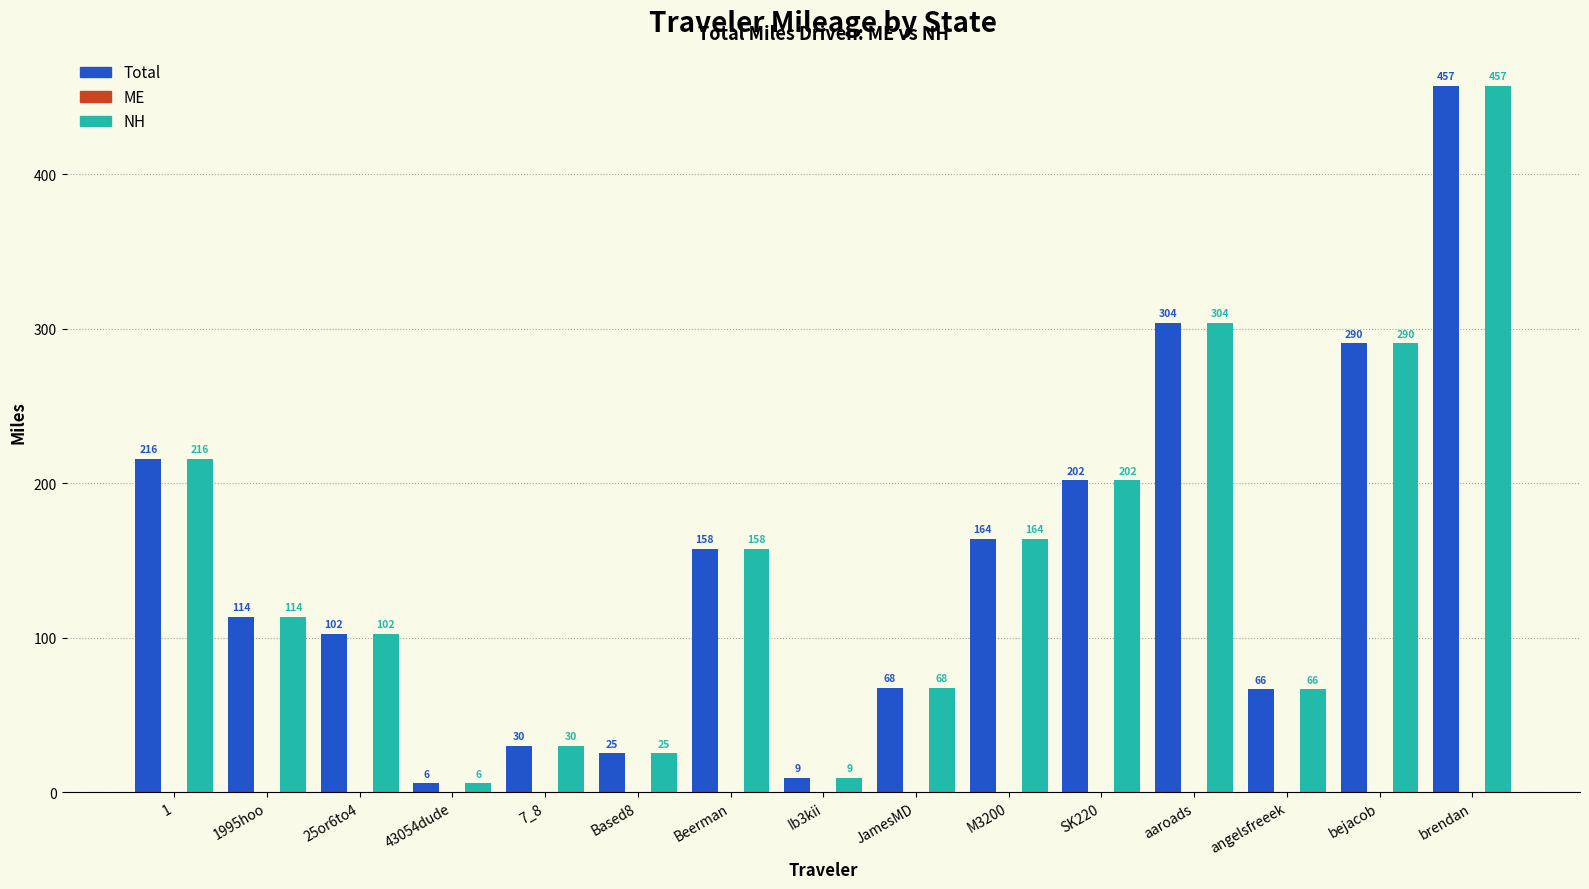

Which category has the highest value across all series?

brendan